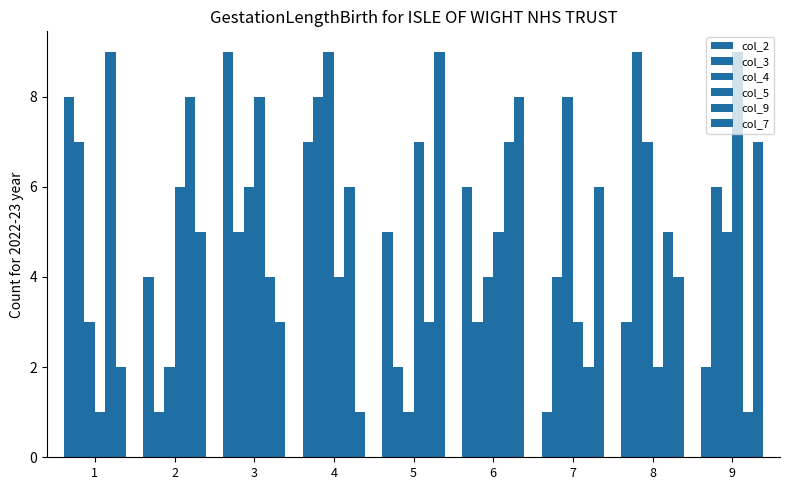

Does the chart contain stacked bars?

No